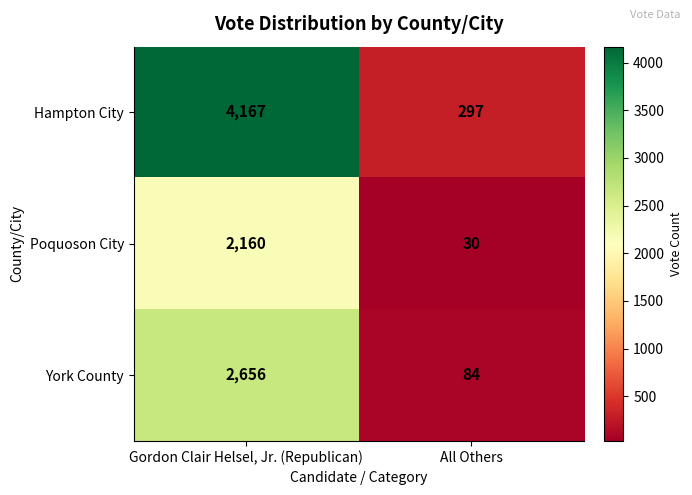

What is the approximate value of Poquoson City at Gordon Clair Helsel, Jr. (Republican), to the nearest 100?

2200